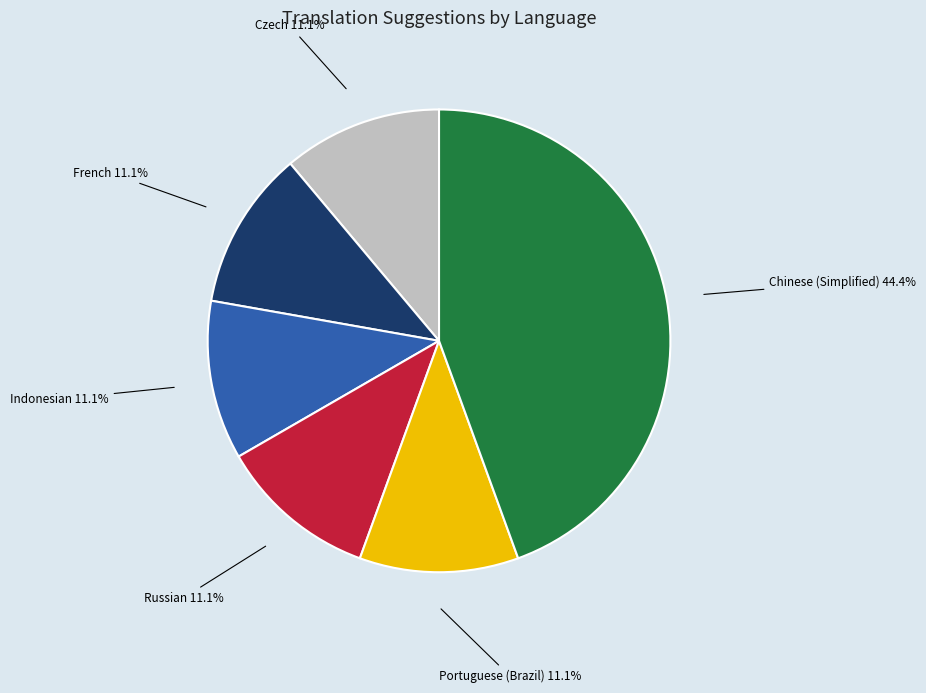

Is the sum of Czech and Indonesian greater than half?

No